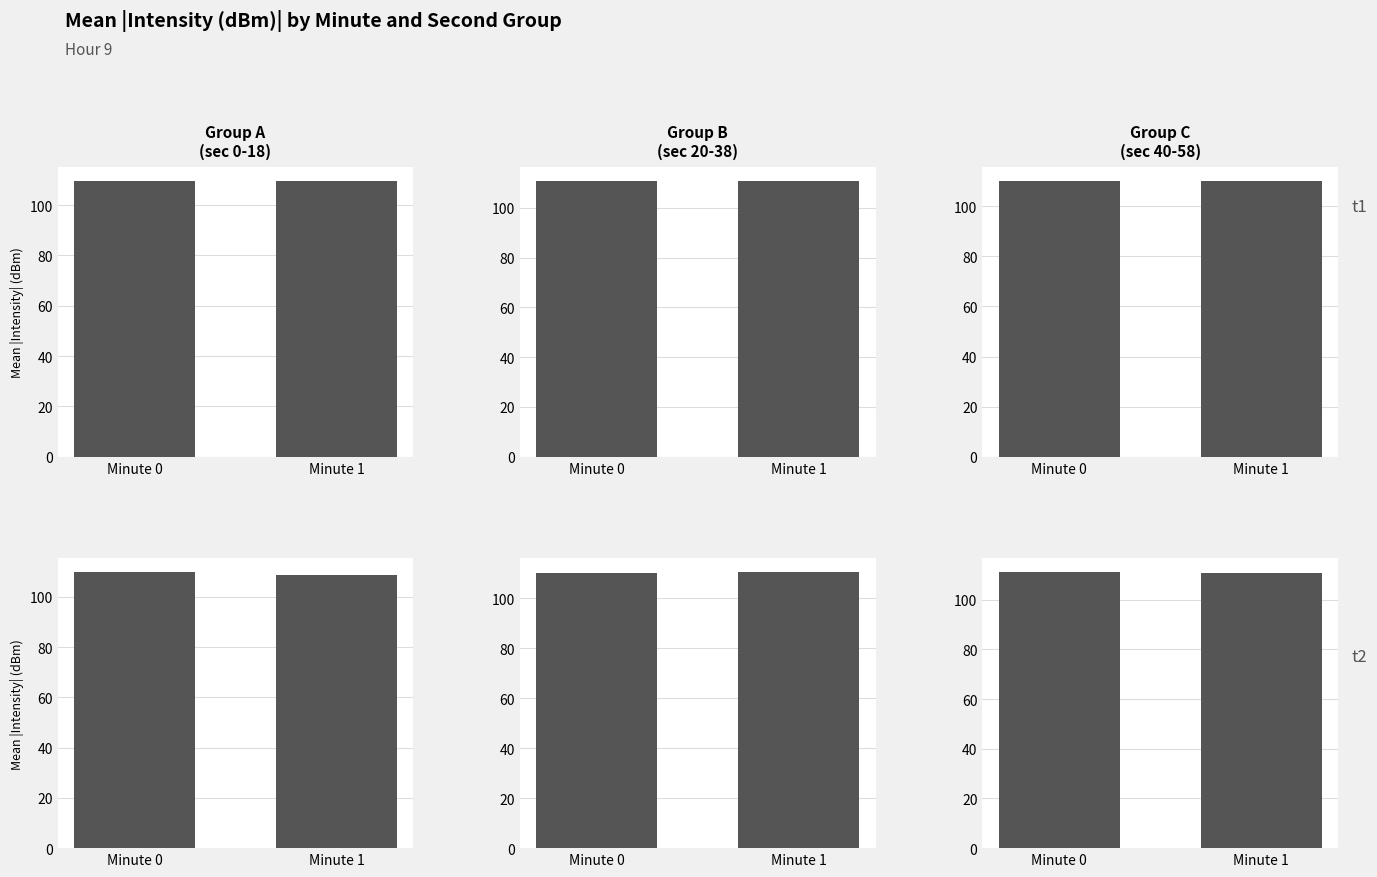

Which category has the highest value across all series?

Minute 0